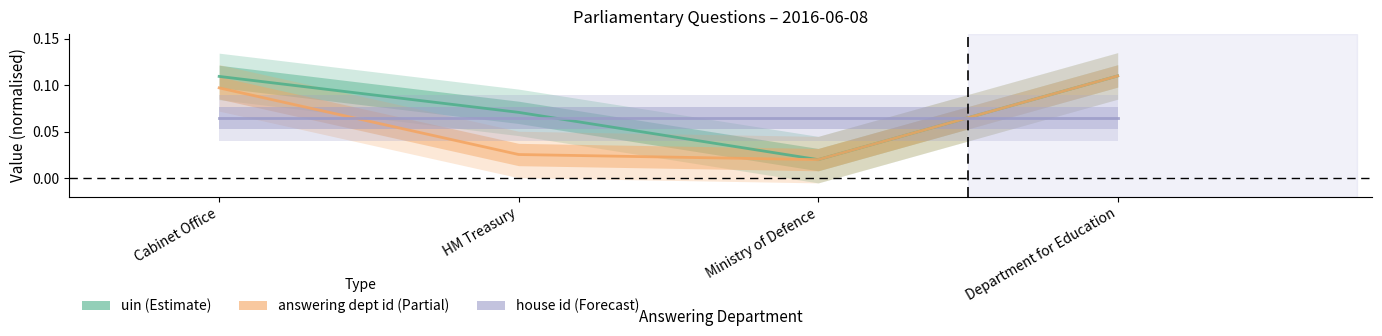

True or false: uin has more than 0 interior local peaks.

False